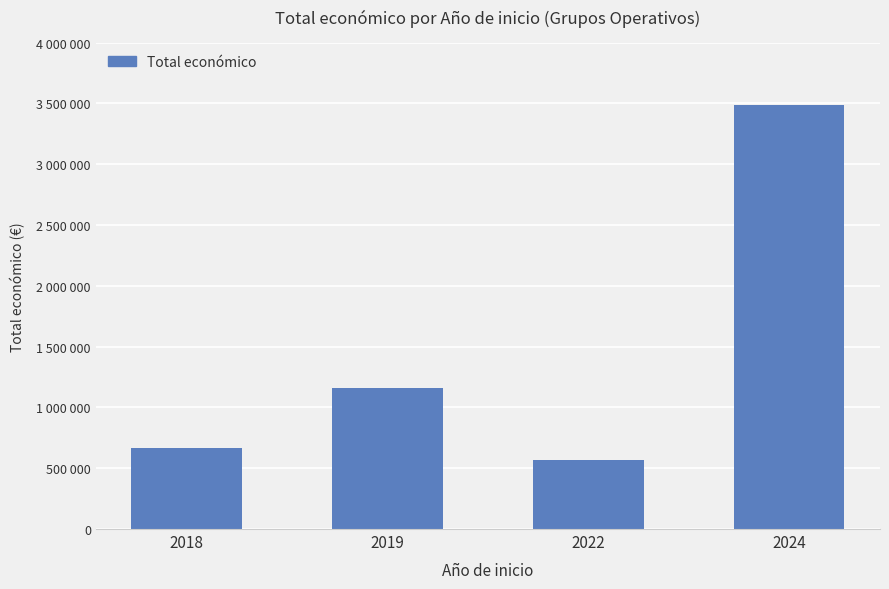

Reading left to right, list all the values displayed in this chart.

2018=664436	2019=1156943	2022=563721	2024=3485189